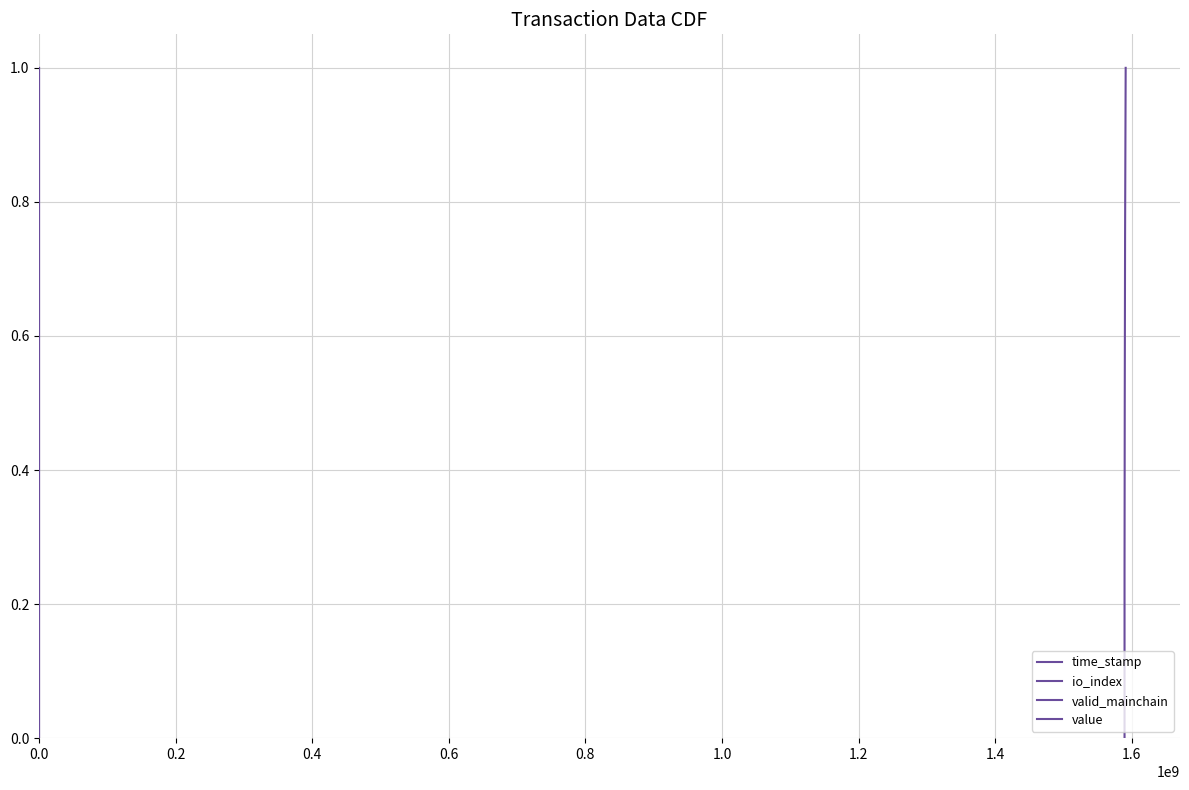

Reading left to right, what are all the values shown in this chart?

time_stamp: 0.0	0.2	0.5	0.8	1.0
io_index: 0.0	0.2	0.5	0.8	1.0
valid_mainchain: 0.0	0.2	0.5	0.8	1.0
value: 0.0	0.2	0.5	0.8	1.0